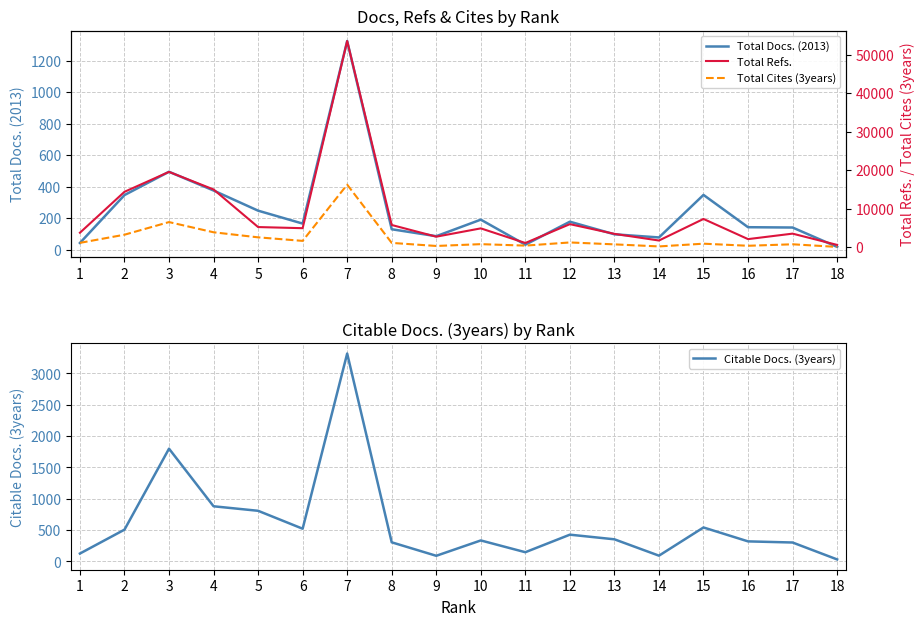

How many interior local peaks does the Total Docs. (2013) series have?

5